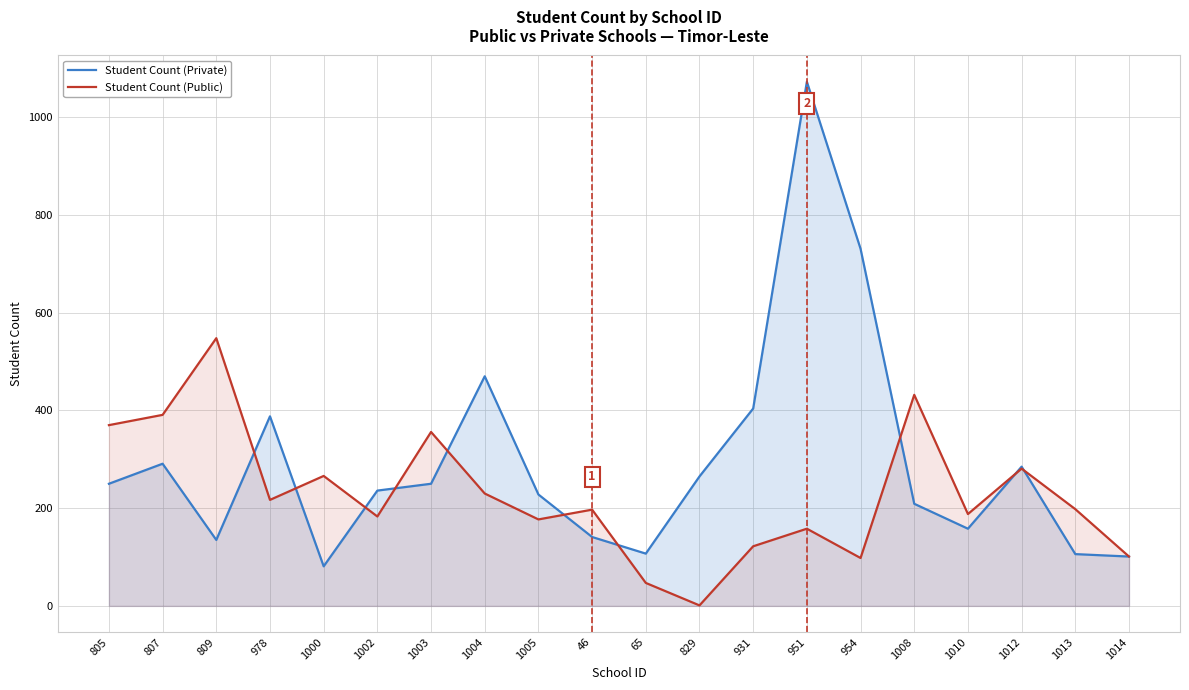

Count the number of categories in the chart.

20